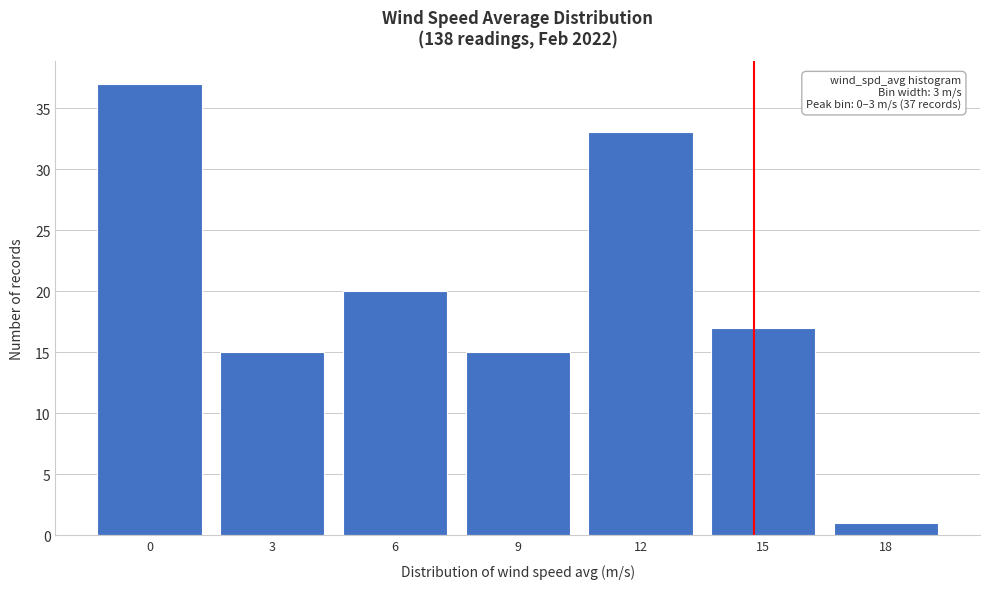

Reading left to right, transcribe all the data shown in this chart.

37	15	20	15	33	17	1